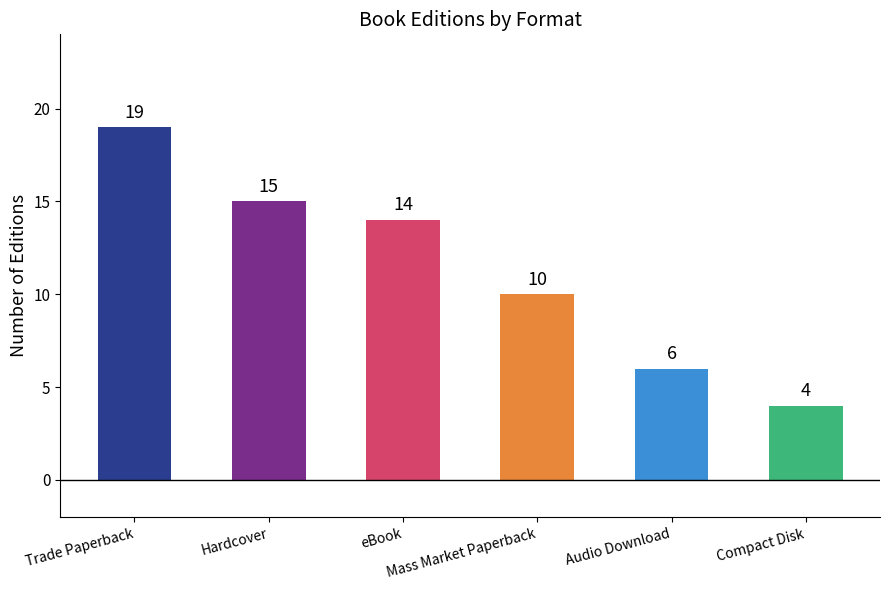

What is the sum of all values?

68